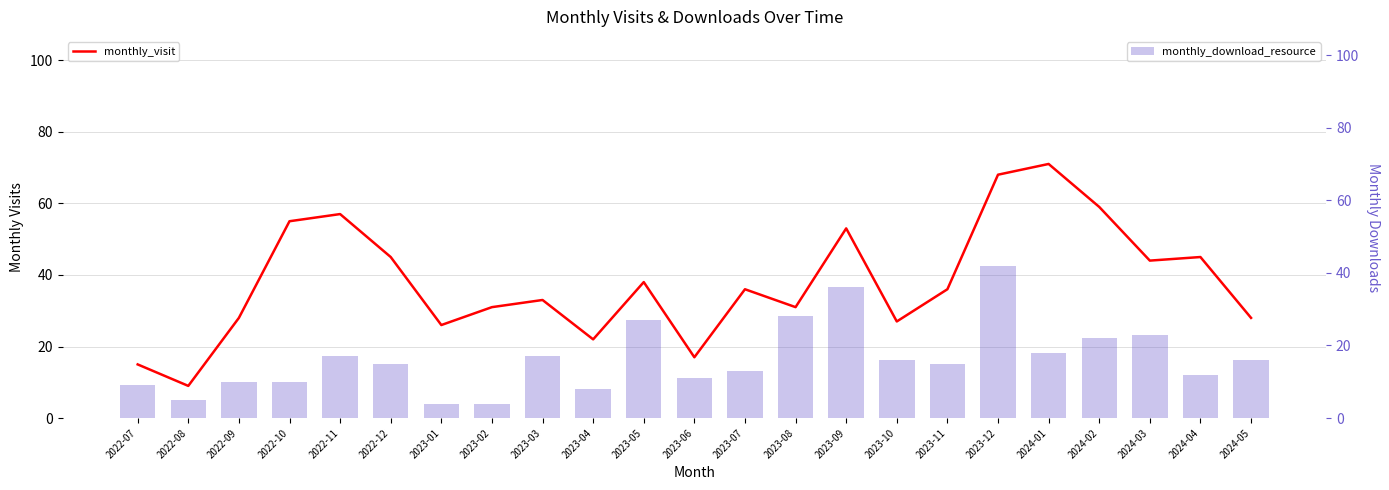

Which category has the highest value across all series?

2024-01